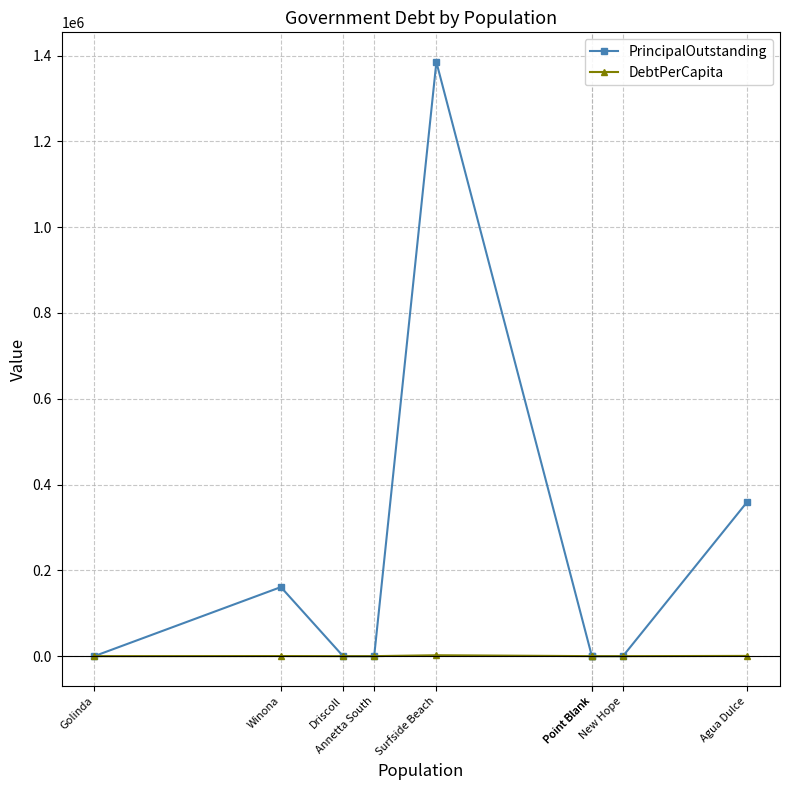

The value of PrincipalOutstanding at New Hope is -968924.5. True or false?

False